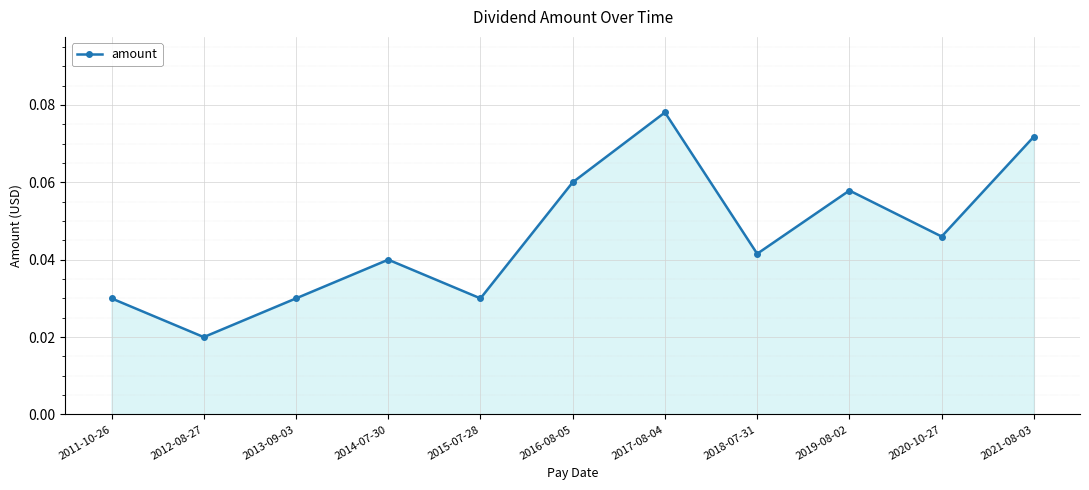

True or false: there are more than 1 points higher than both neighbors.

True